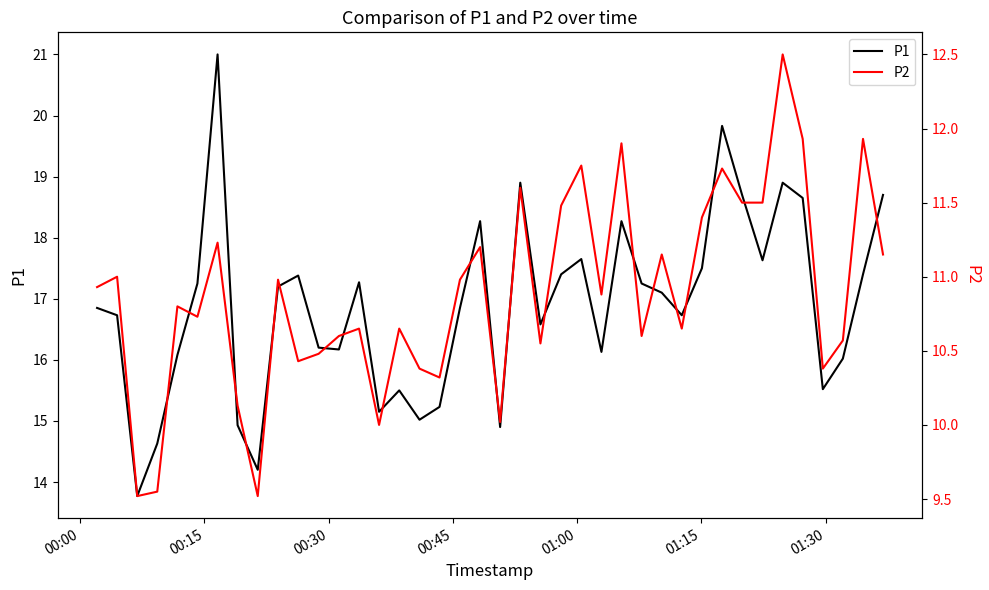

What is the maximum value for P1?

21.0